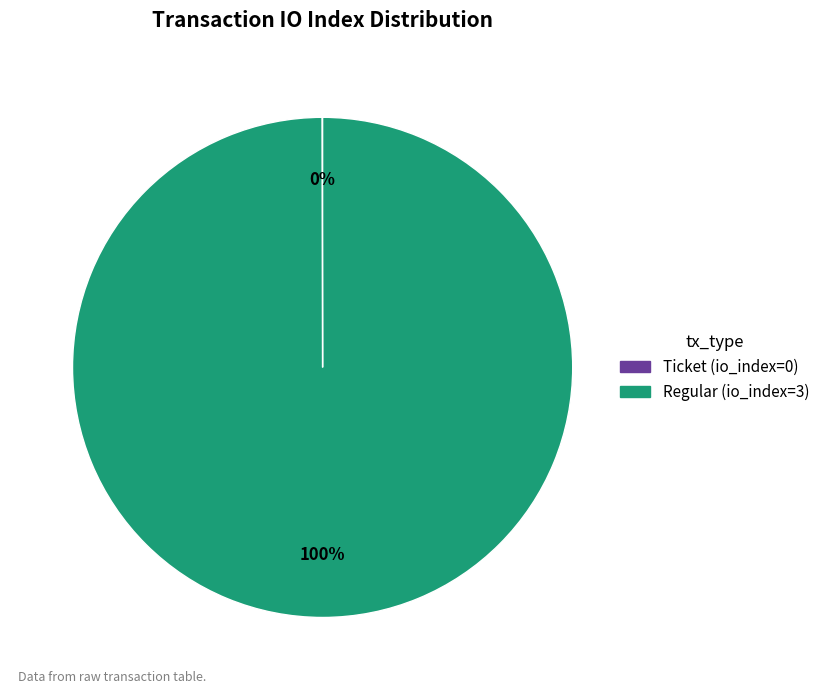

Which category has the biggest portion of the pie?

Regular (io_index=3)